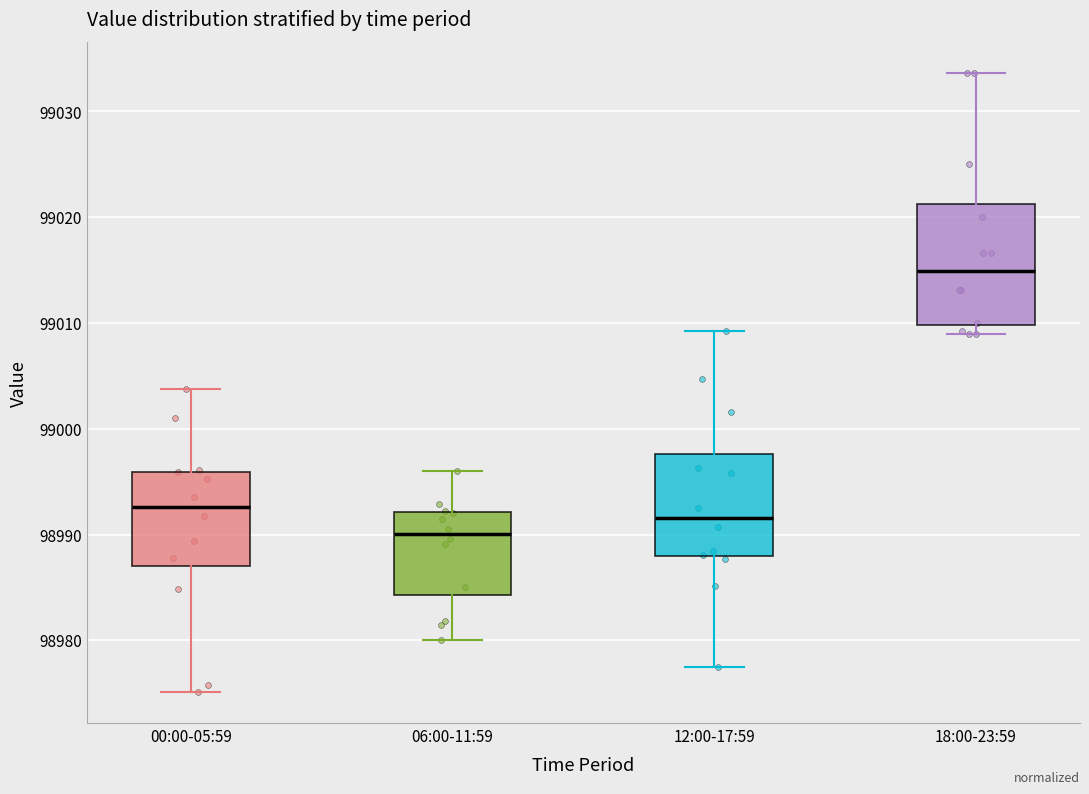

Which box has the lowest median line?

06:00-11:59